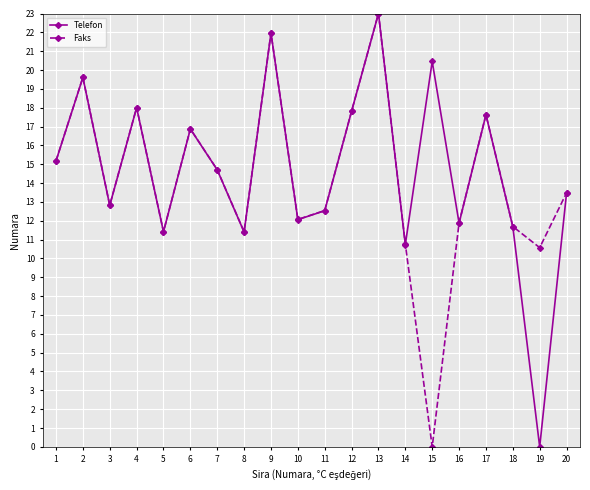

What is the difference between the maximum and minimum values in the Telefon series?

23.0